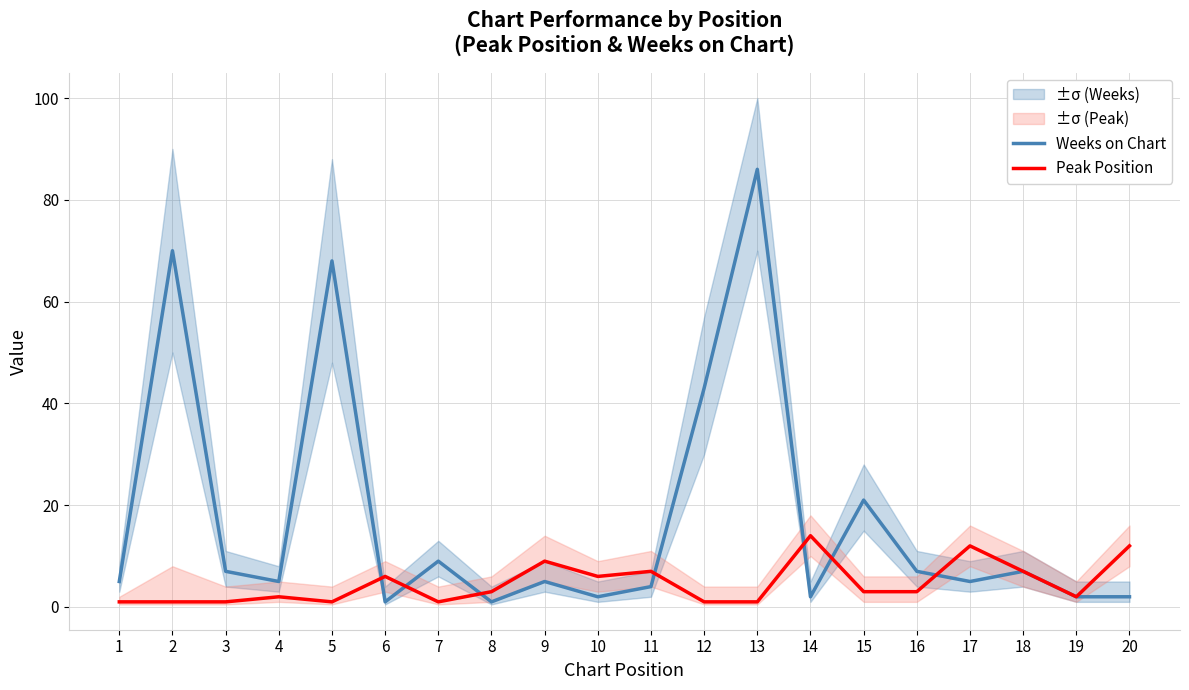

The Weeks on Chart series shows 5 at 4. True or false?

True